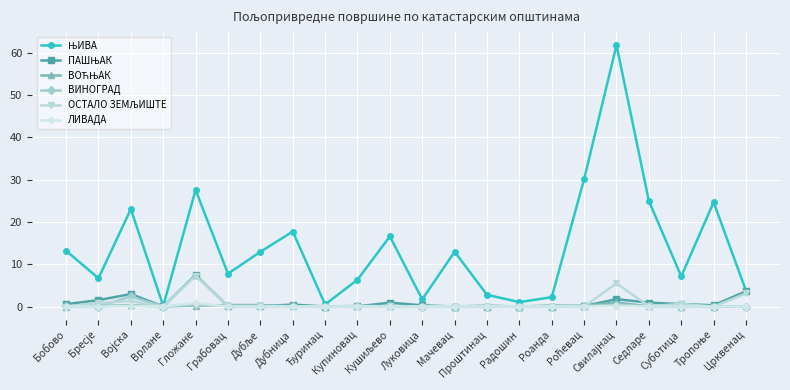

What is the greatest value displayed?

61.8